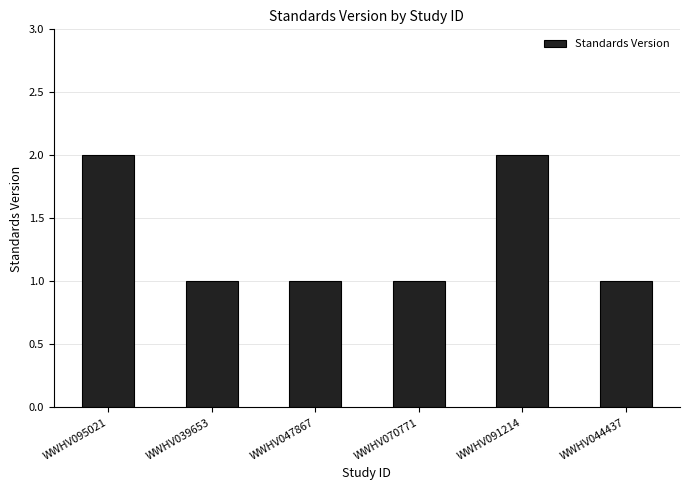

What is the ratio of the value at WWHV047867 to the value at WWHV091214?

0.5